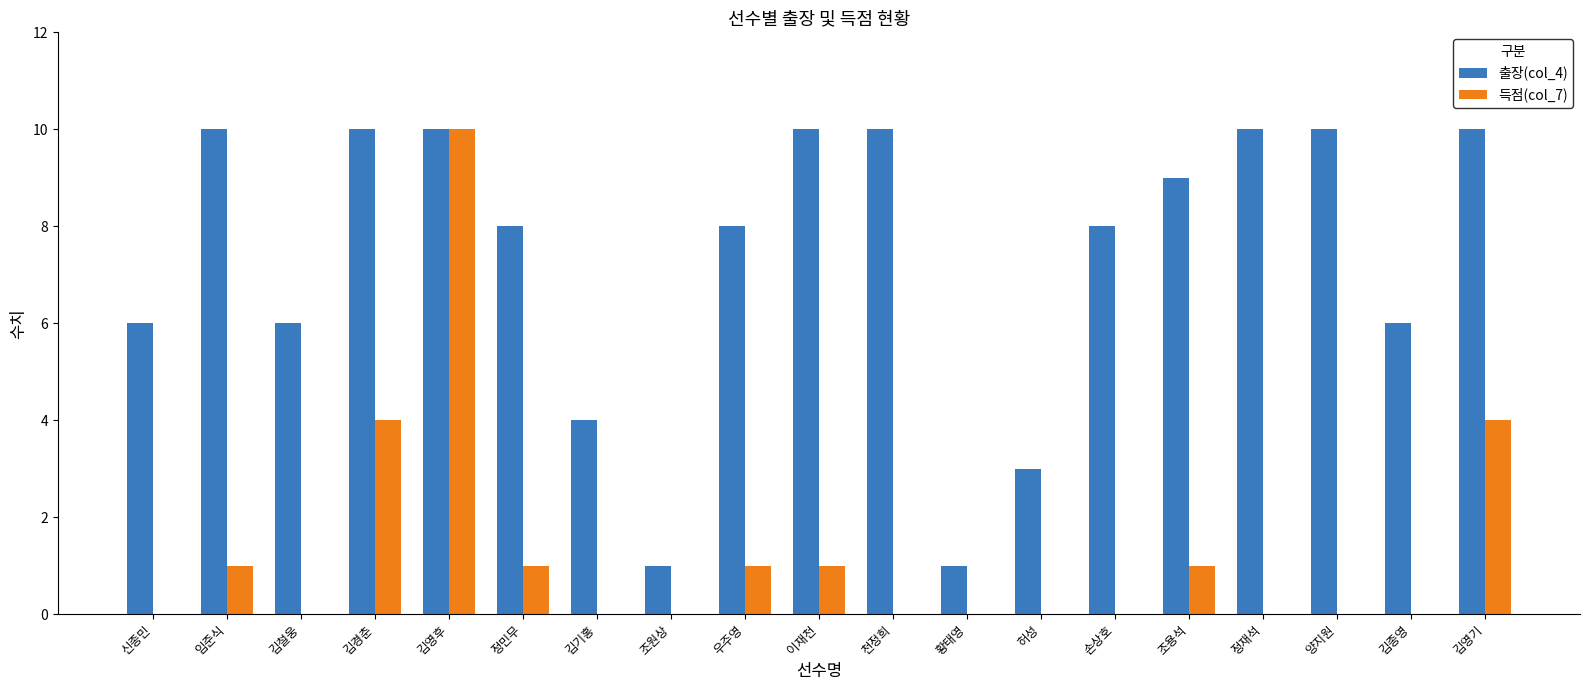

How many data points does each series have?

19